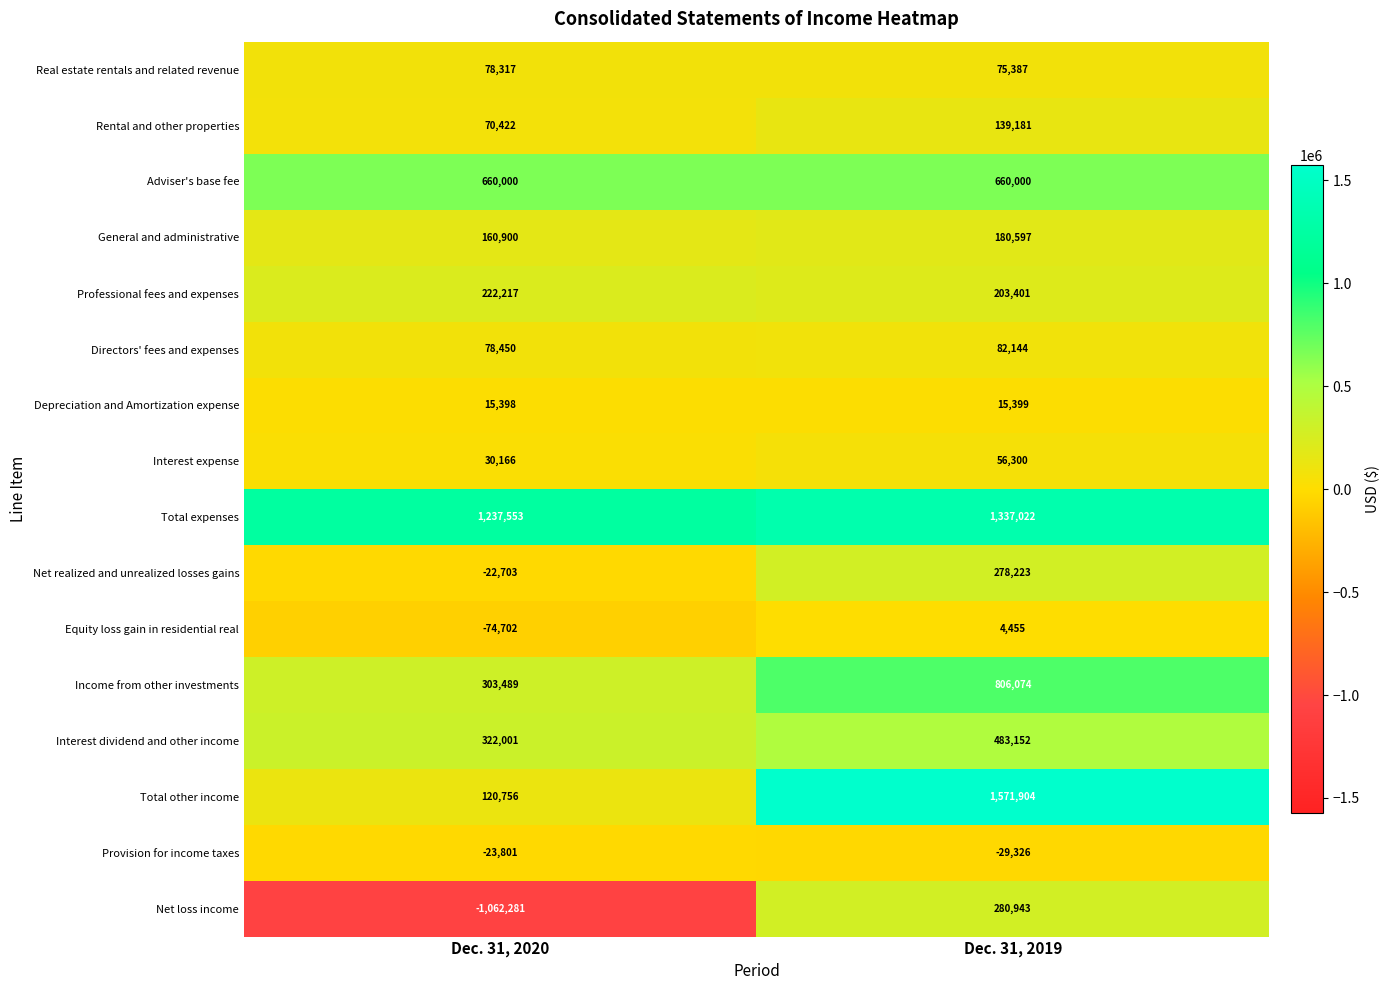

What is the sum of the Income from other investments values at Dec. 31, 2020 and Dec. 31, 2019?

1109563